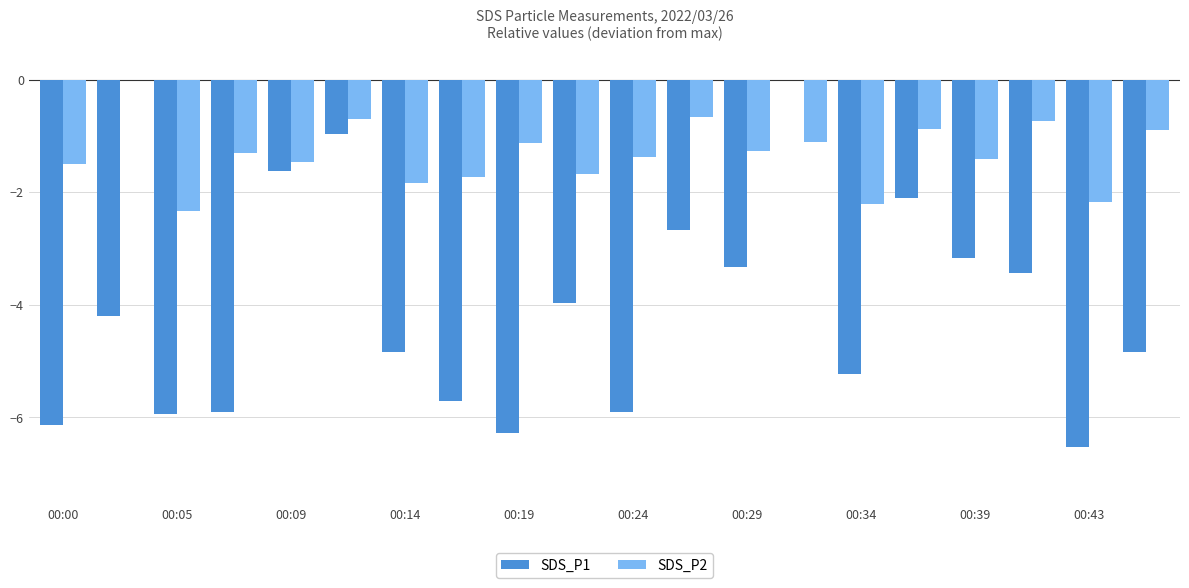

What is the sum of all SDS_P1 values?

-82.7